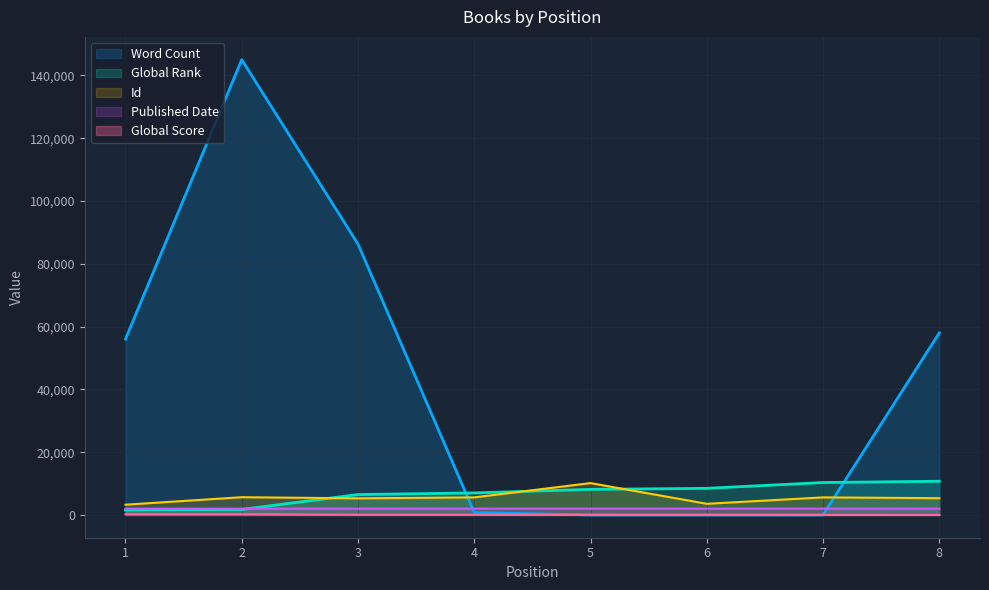

At which category is the sum across all series the highest?

2